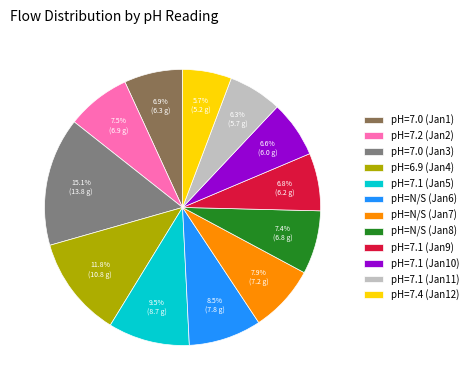

Is there any slice that represents more than half of the pie?

No